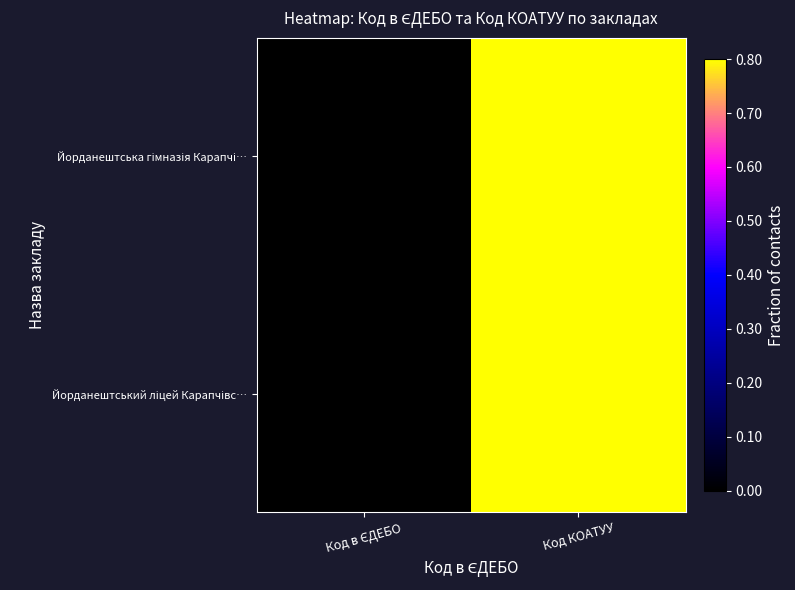

At Код КОАТУУ, list the series in order from largest to smallest.

Йорданештська гімназія Карапчі…, Йорданештський ліцей Карапчівс…